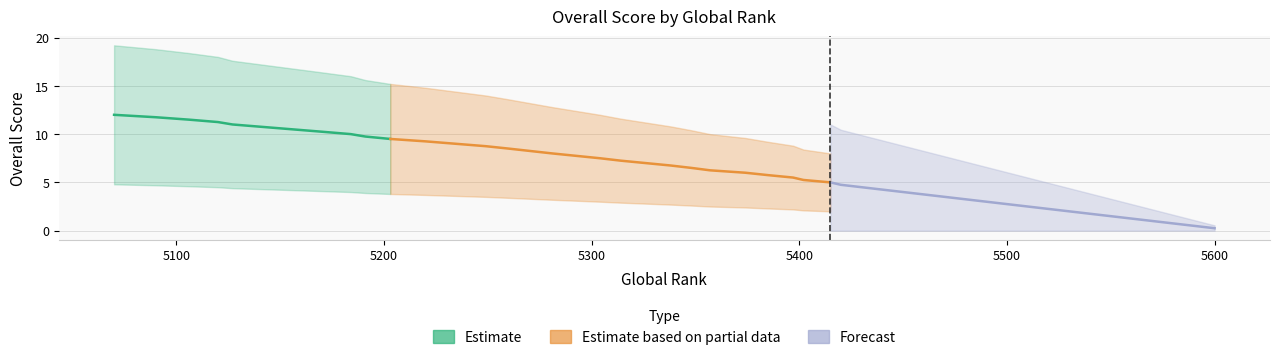

The Estimate based on partial data series shows 11.2 at 5700. True or false?

False